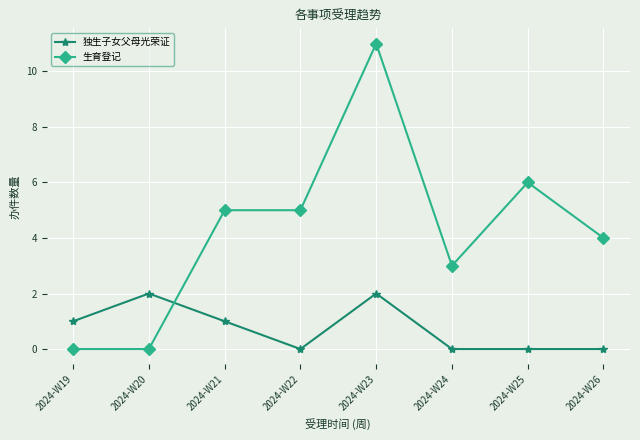

Which category has the highest value across all series?

2024-W23